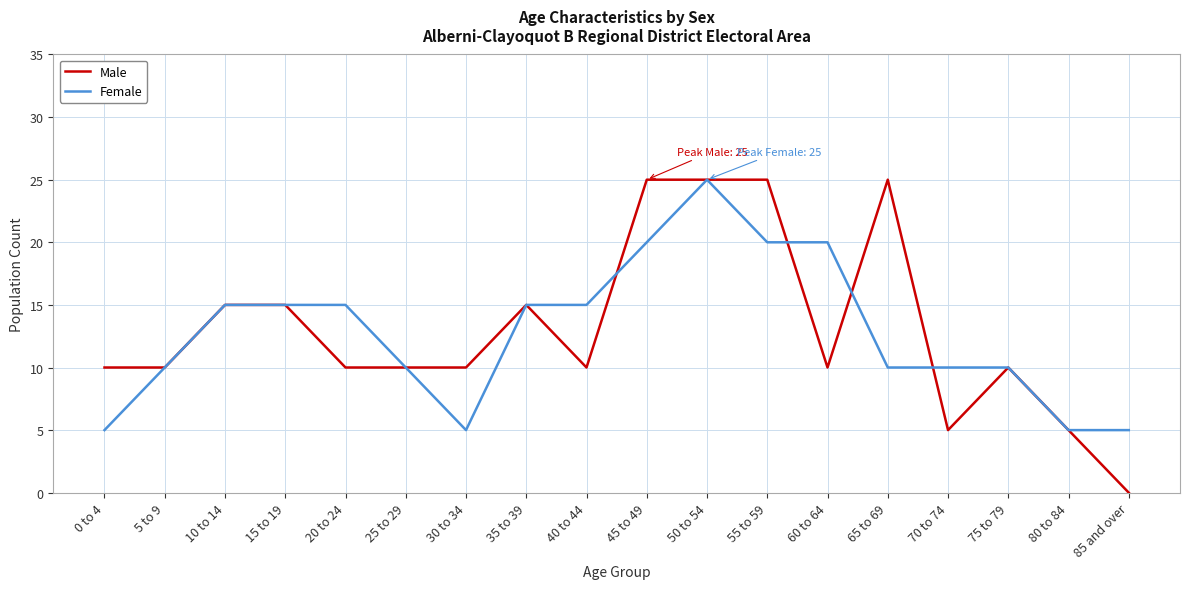

What is the lowest value of the Female series?

5